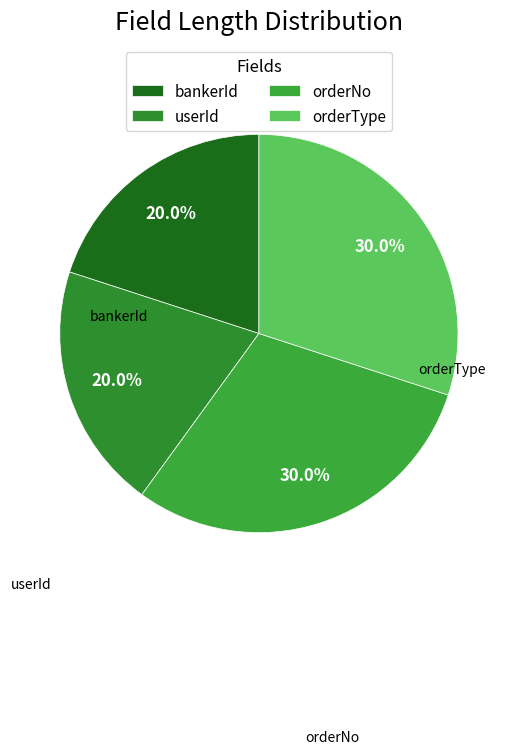

Combined, what portion of the pie is orderType and bankerId?

50.0%